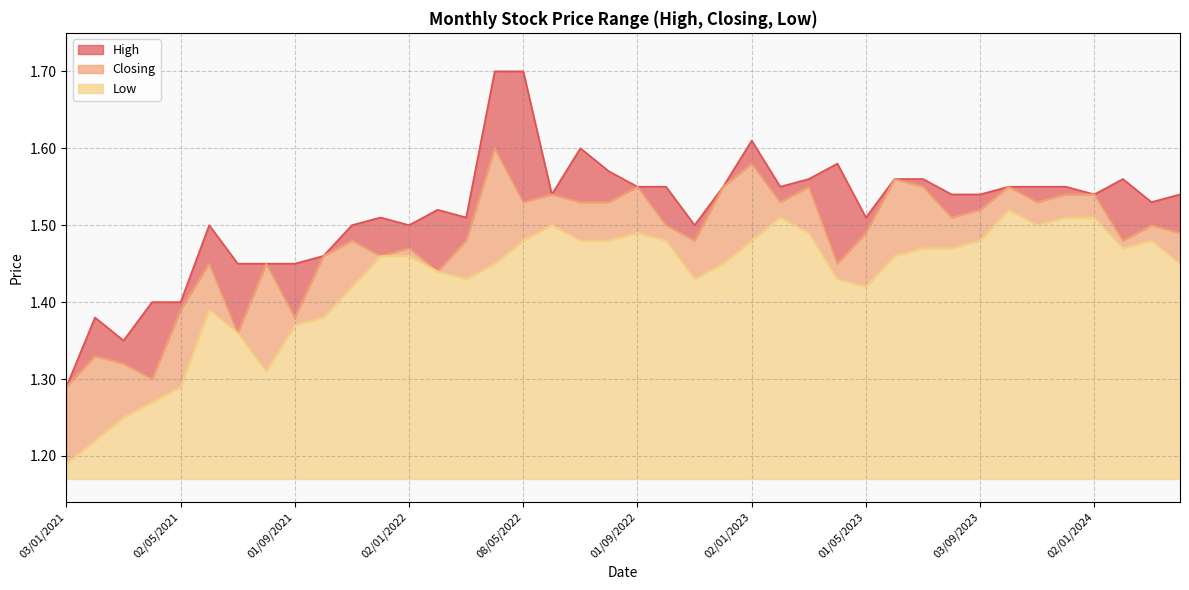

How many interior local valleys does the High series have?

9